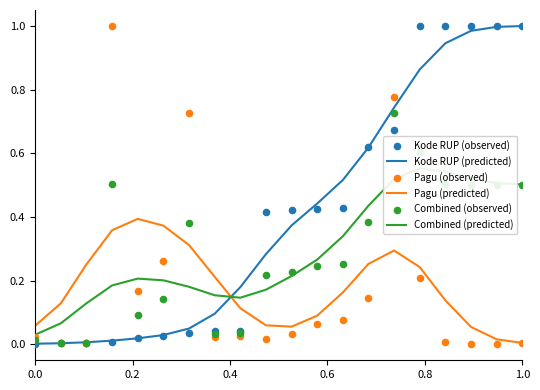

Which series has the widest spread of Y values?

Kode RUP (observed)